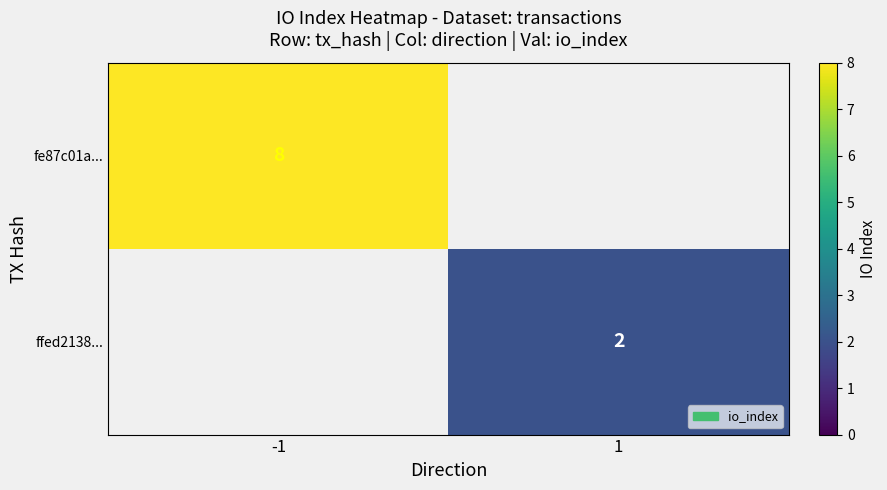

True or false: fe87c01a... has a value of 8 at -1.

True